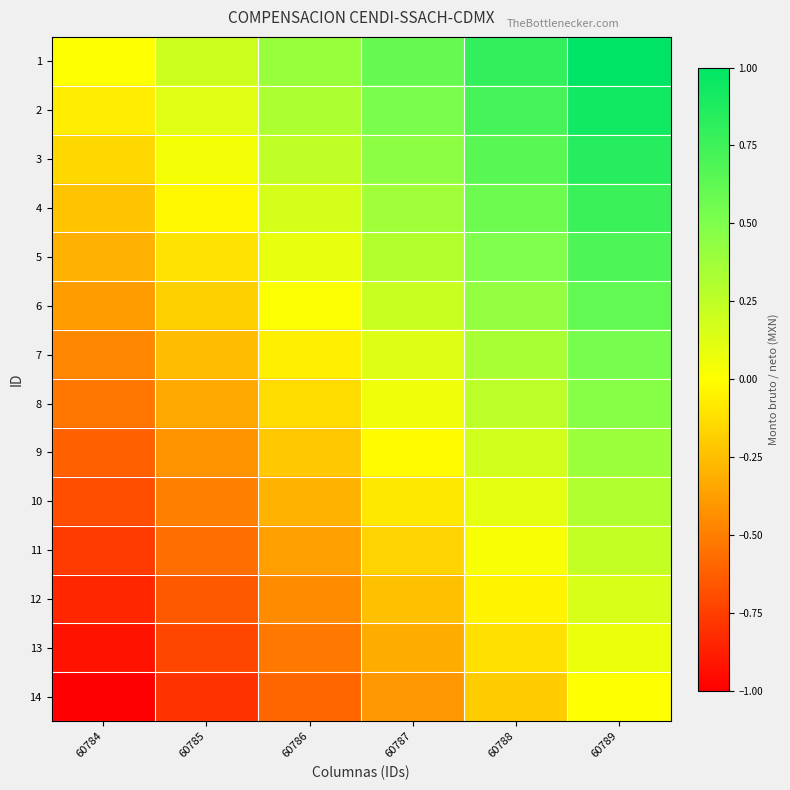

At which category is the sum across all series the highest?

60789